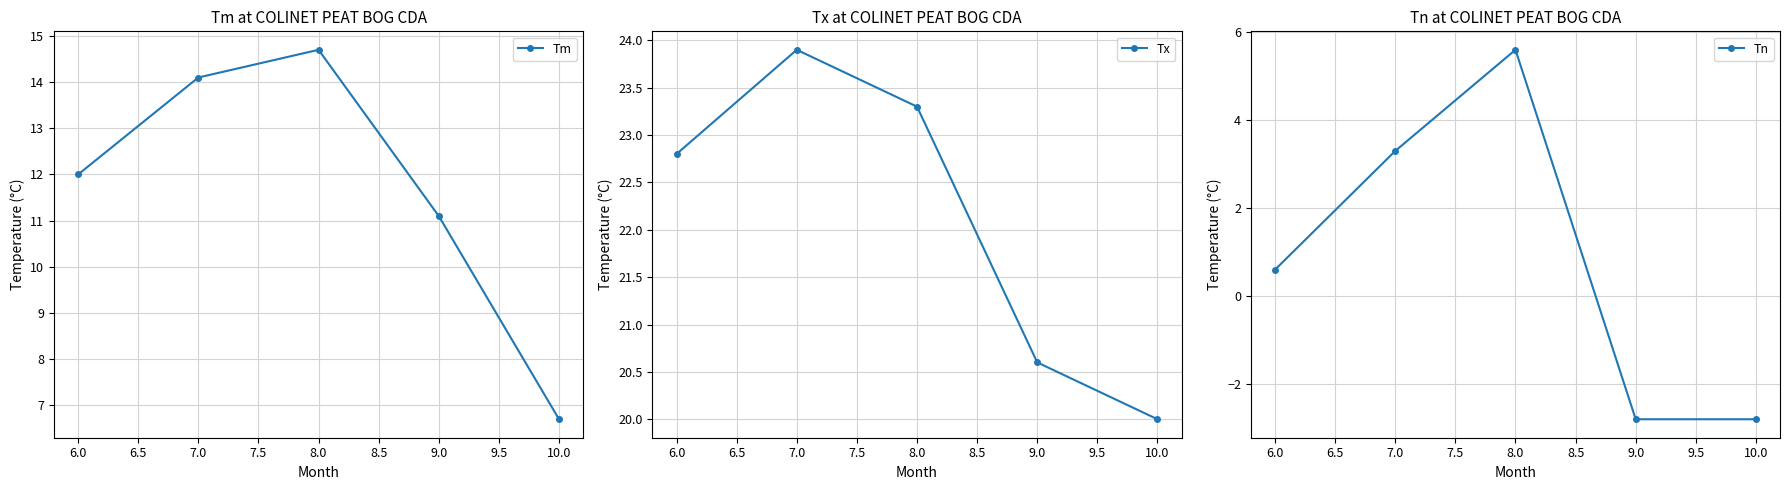

What is the maximum value for Tx?

23.9